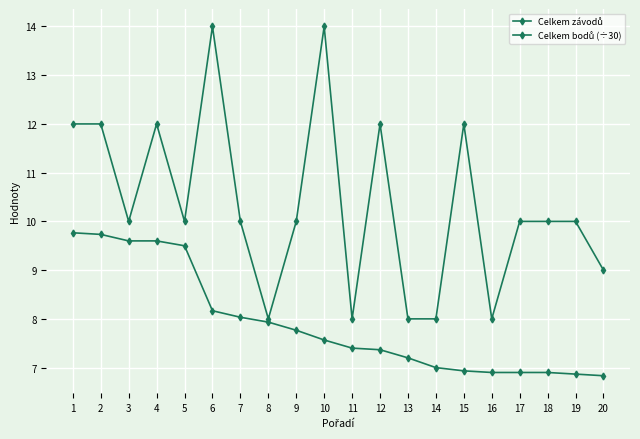

How many lines are shown in the chart?

2